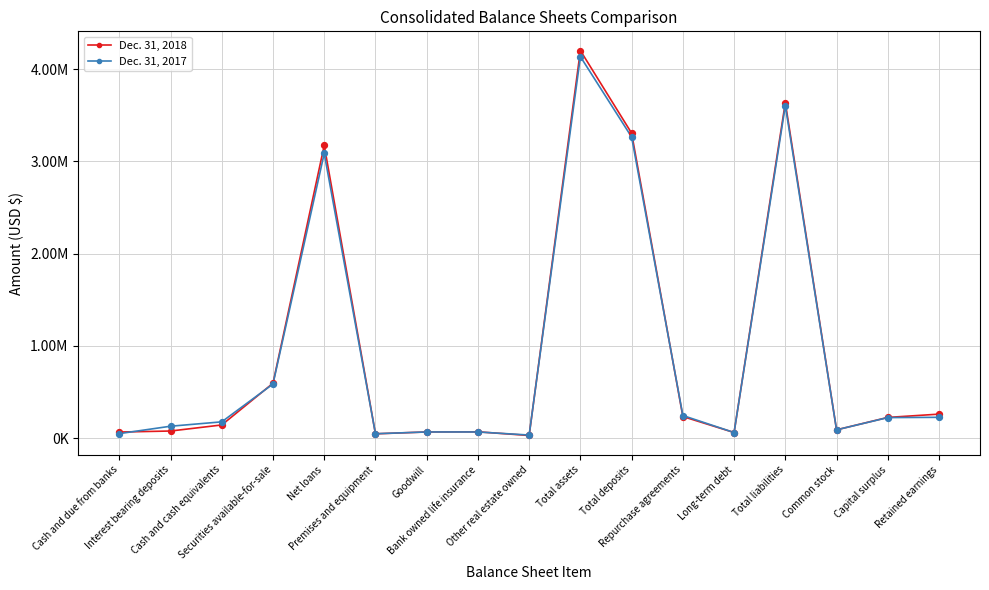

At how many categories does at least one series exceed 1855212?

4